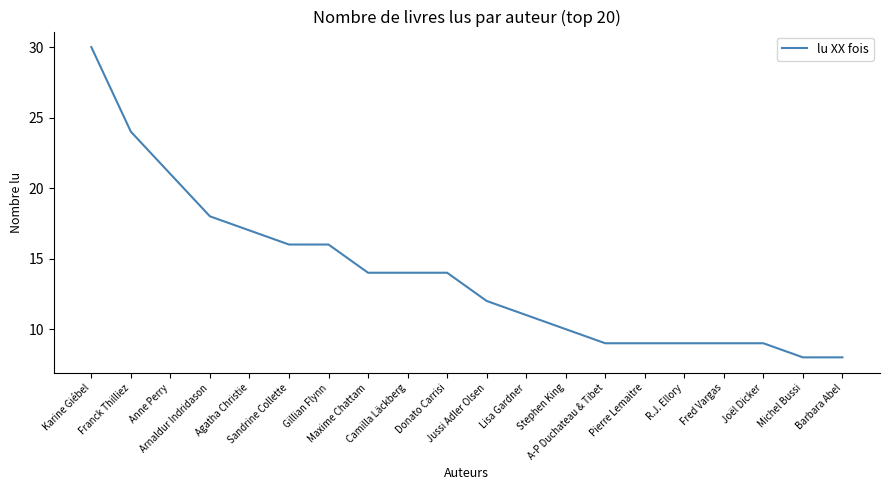

Which category has the highest value across all series?

Karine Giébel